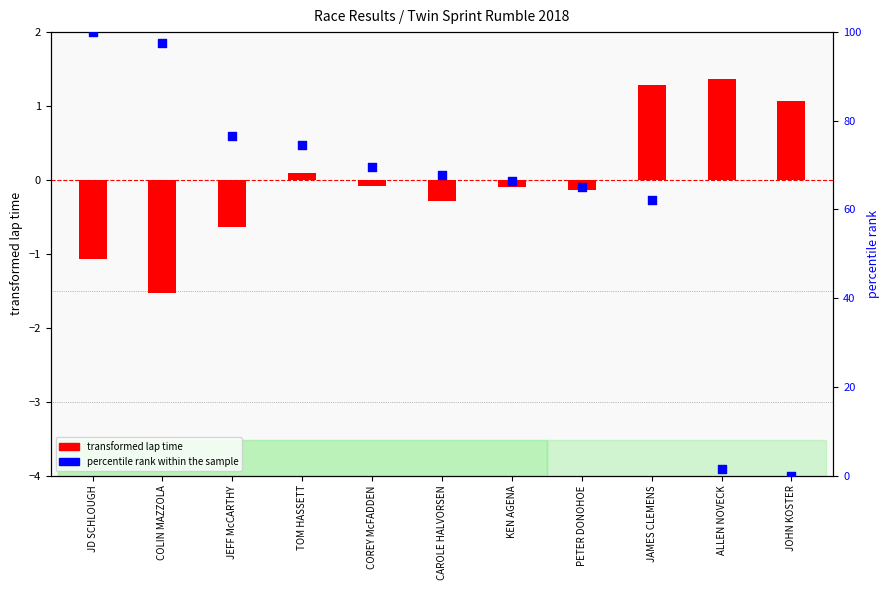

Which series contains the lowest Y value?

transformed lap time